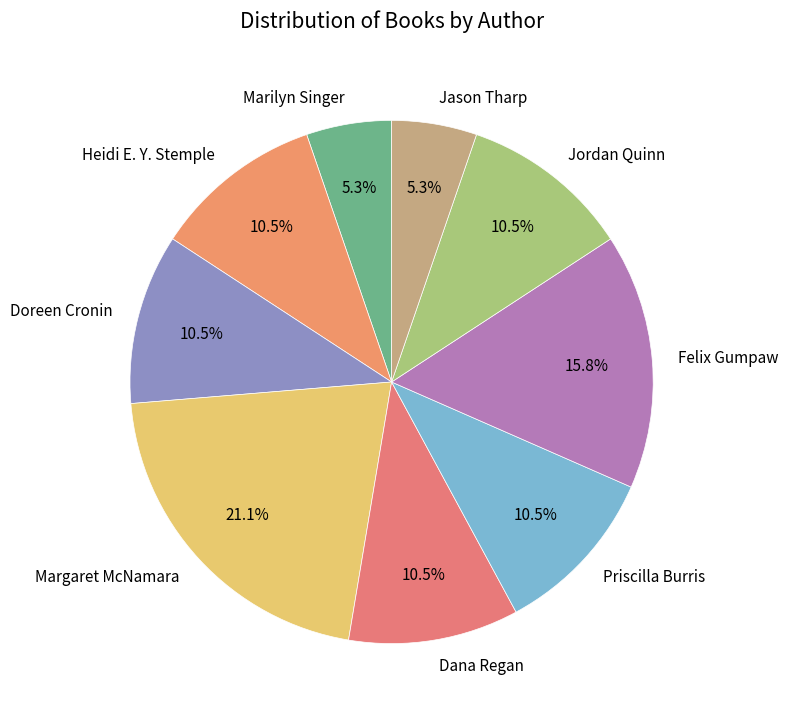

To the nearest percent, what percentage of the pie is Marilyn Singer?

5%